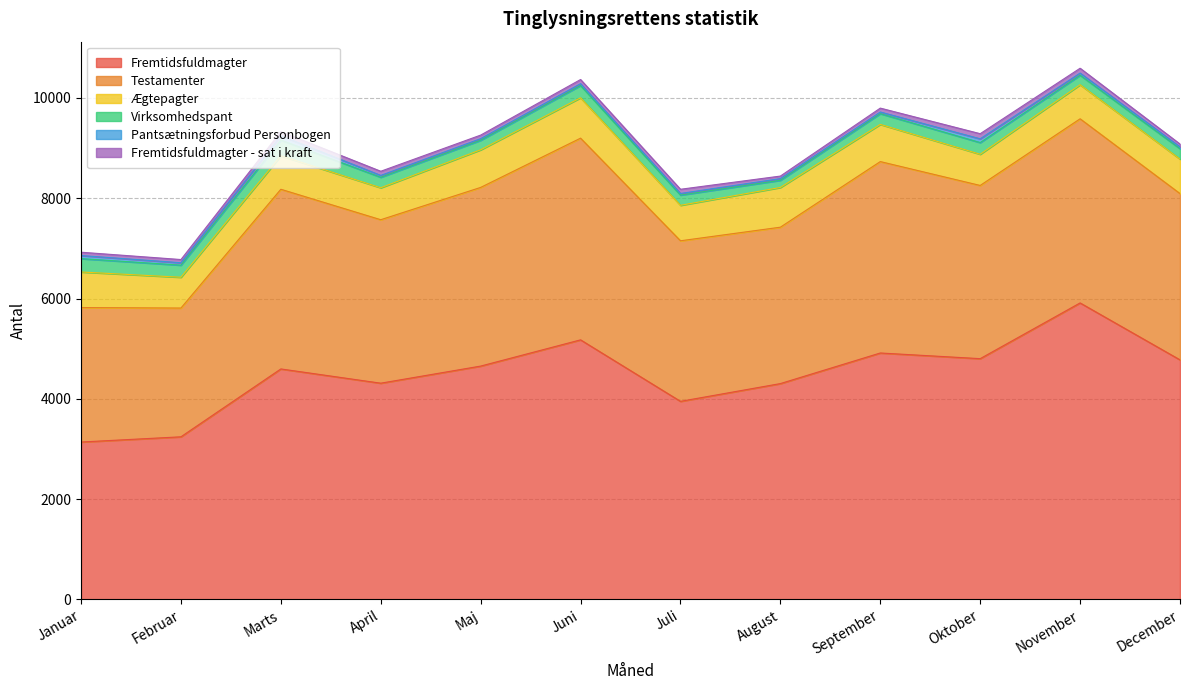

Reading right to left, list all the values displayed in this chart.

Fremtidsfuldmagter: 4777	5912	4801	4914	4304	3950	5176	4653	4312	4596	3243	3139
Testamenter: 3315	3671	3453	3816	3118	3201	4021	3562	3259	3582	2567	2681
Ægtepagter: 687	679	622	741	792	707	805	750	637	668	614	709
Virksomhedspant: 207	189	233	214	143	204	244	190	209	313	241	266
Pantsætningsforbud Personbogen: 37	44	75	33	33	32	37	32	37	86	48	62
Fremtidsfuldmagter - sat i kraft: 57	96	102	78	51	84	83	71	83	83	64	66